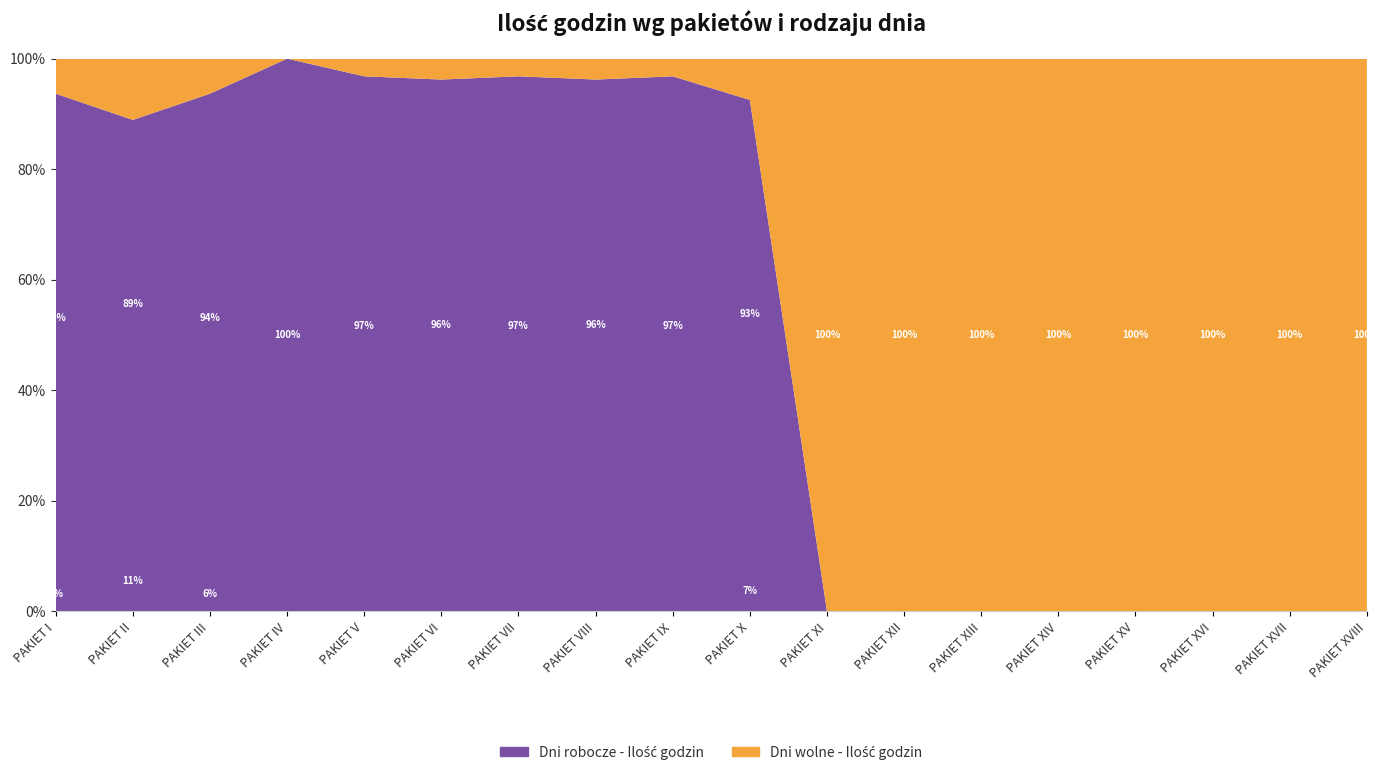

Reading right to left, list all the values displayed in this chart.

Dni robocze - Ilość godzin: 0.0	0.0	0.0	0.0	0.0	0.0	0.0	0.0	594.0	726.0	610.5	726.0	610.5	726.0	627.0	709.5	577.5	709.5
Dni wolne - Ilość godzin: 912.0	1056.0	912.0	1080.0	912.0	1056.0	912.0	1080.0	48.0	24.0	24.0	24.0	24.0	24.0	0.0	48.0	72.0	48.0